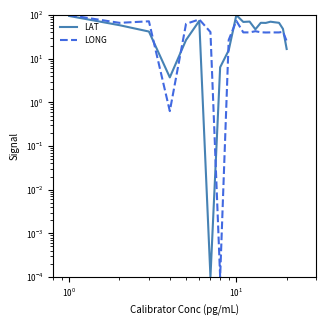

How many lines are shown in the chart?

2